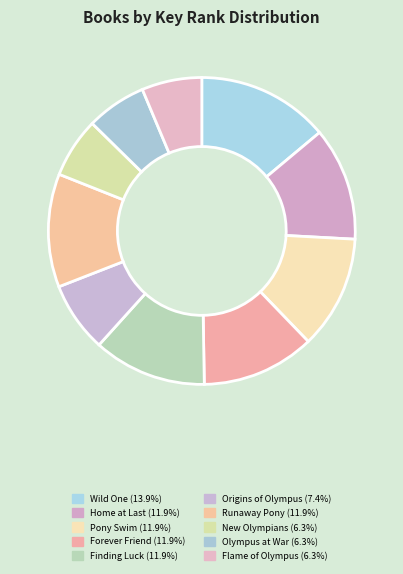

What percentage is the Finding Luck slice, to the nearest percent?

12%